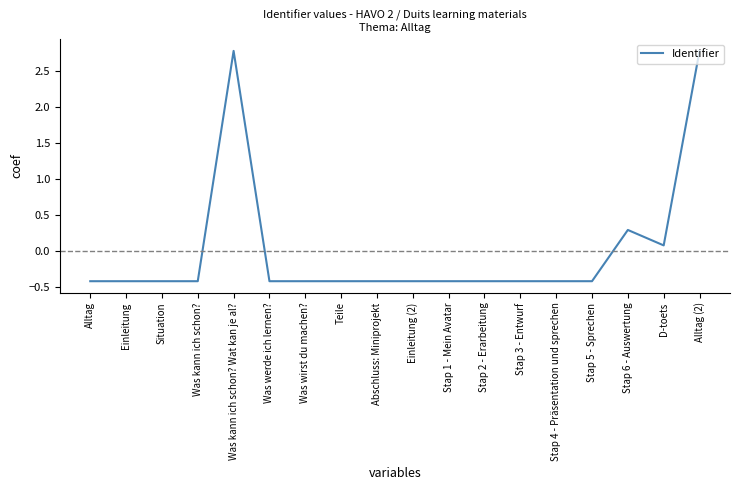

Between Was werde ich lernen? and D-toets, which is larger?

D-toets